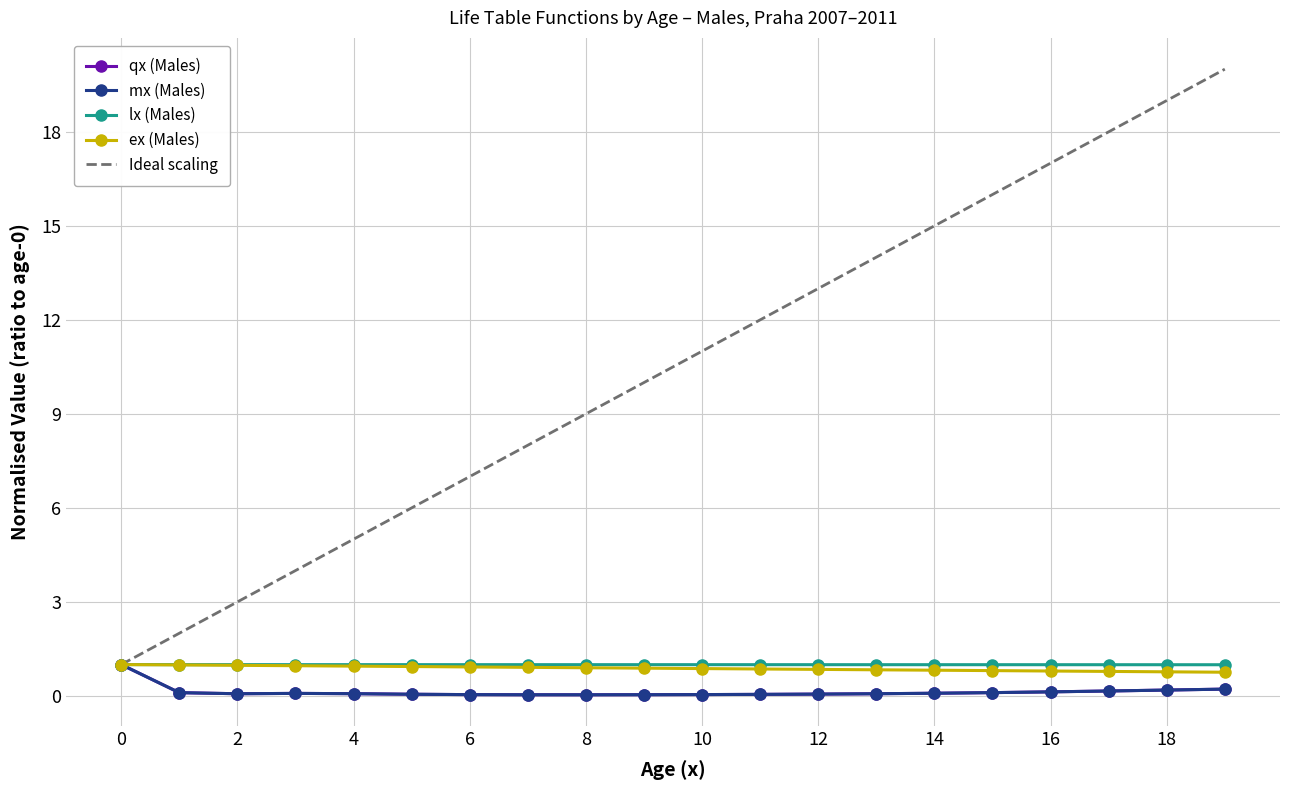

List the labels in order of qx (Males) value, smallest first.

8, 7, 9, 6, 10, 11, 5, 12, 2, 13, 4, 3, 14, 1, 15, 16, 17, 18, 19, 0